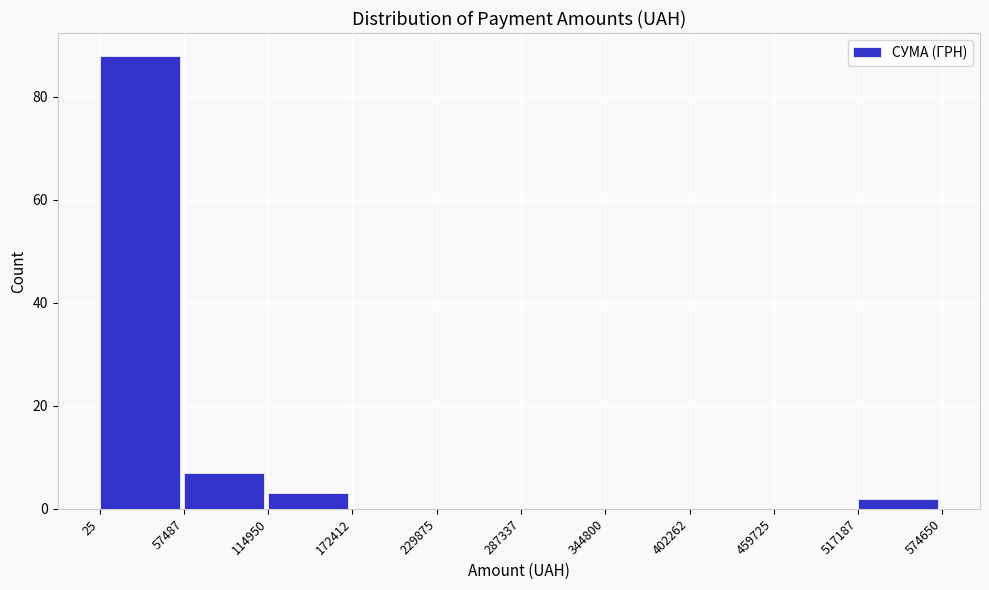

How tall is the bar that spans 57487 to 114950 on the x-axis? The values are not printed on the chart, so give them approximately, as read against the axis.

8